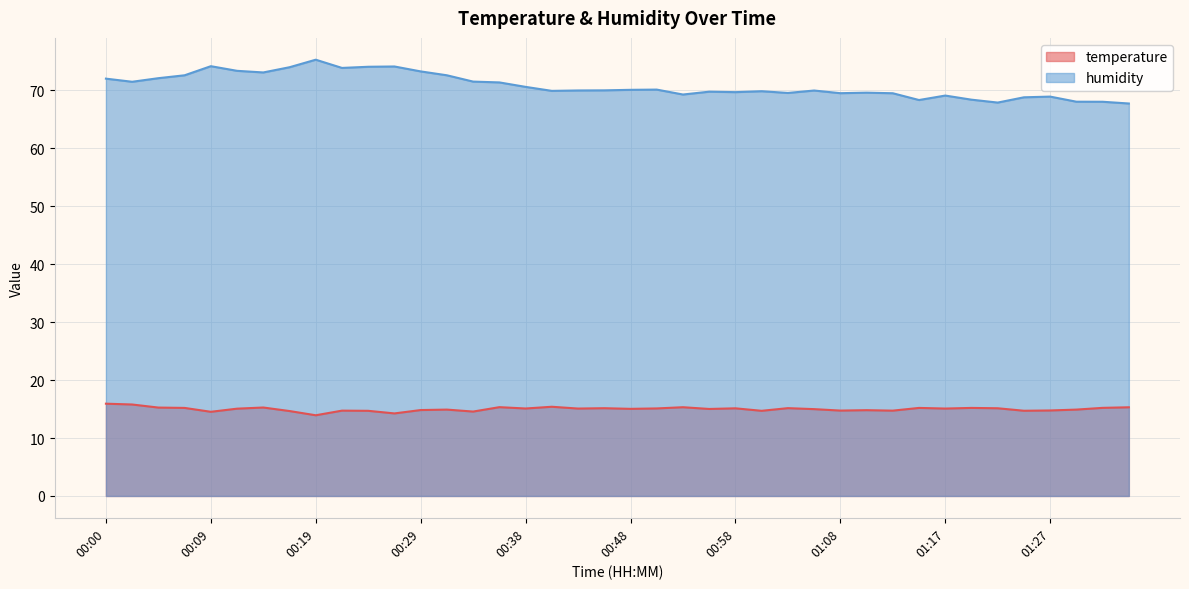

At which category does temperature reach its first local peak?

00:14